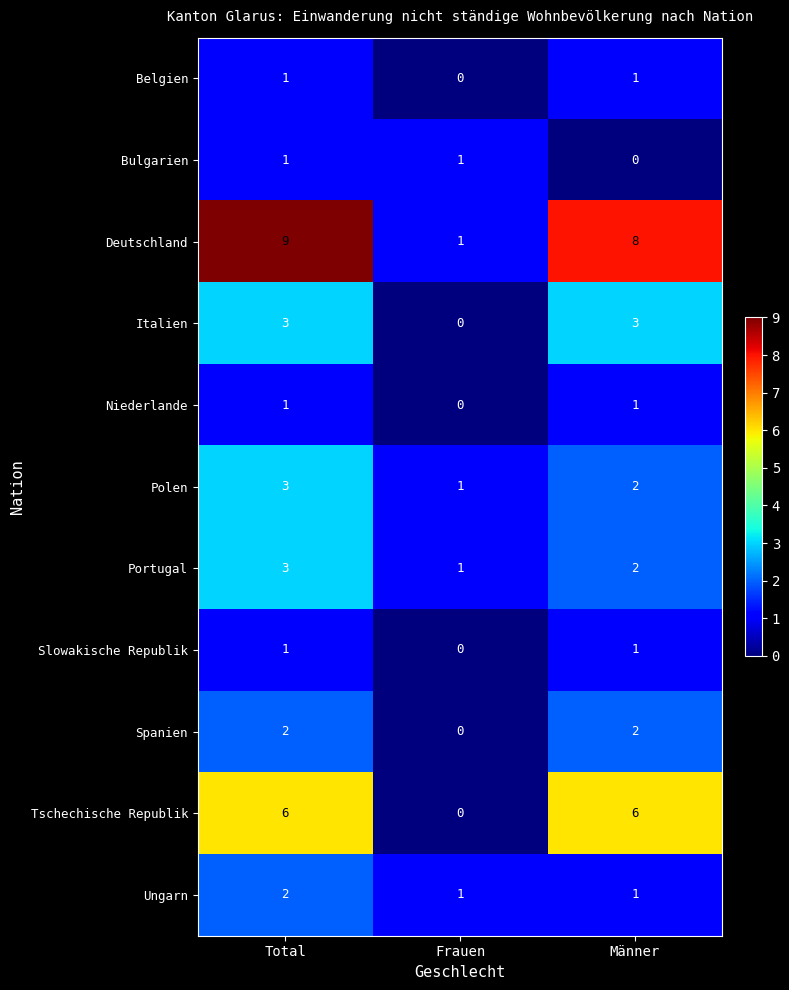

What is the approximate value of Portugal at Total?

3